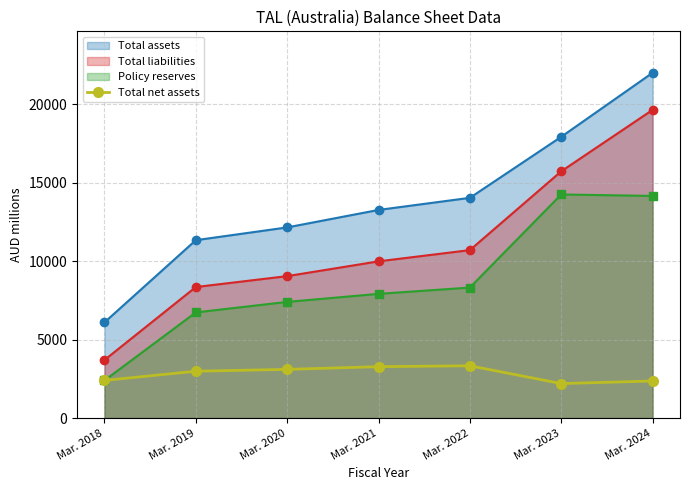

Rank the categories by Total assets value from highest to lowest.

Mar. 2024, Mar. 2023, Mar. 2022, Mar. 2021, Mar. 2020, Mar. 2019, Mar. 2018